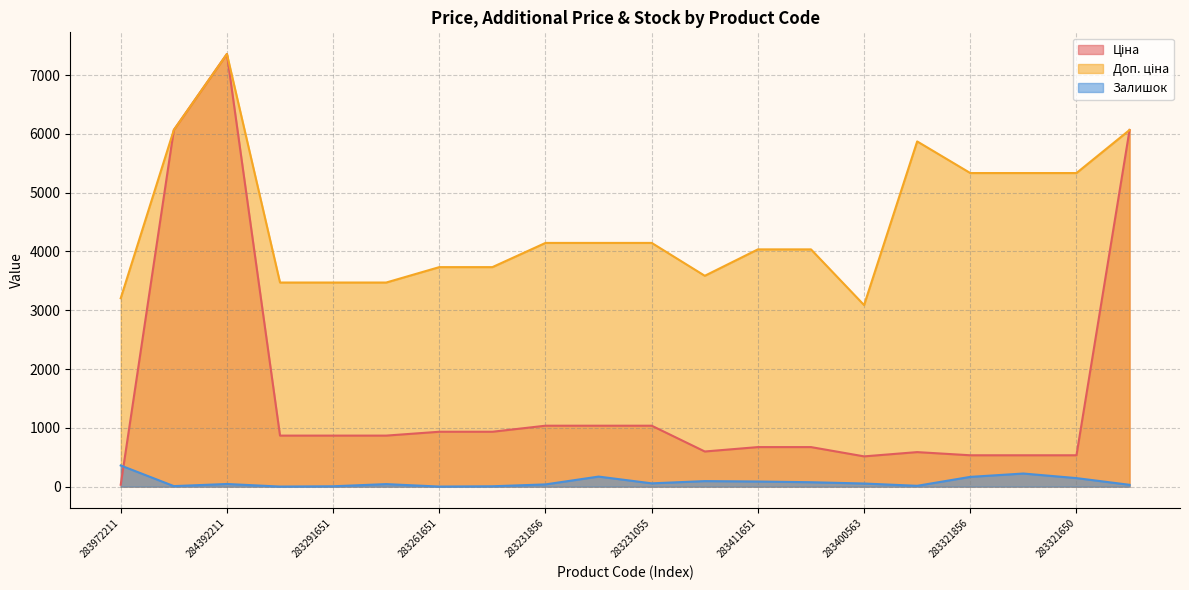

What is the total value across all series at 283321651?

6090.9